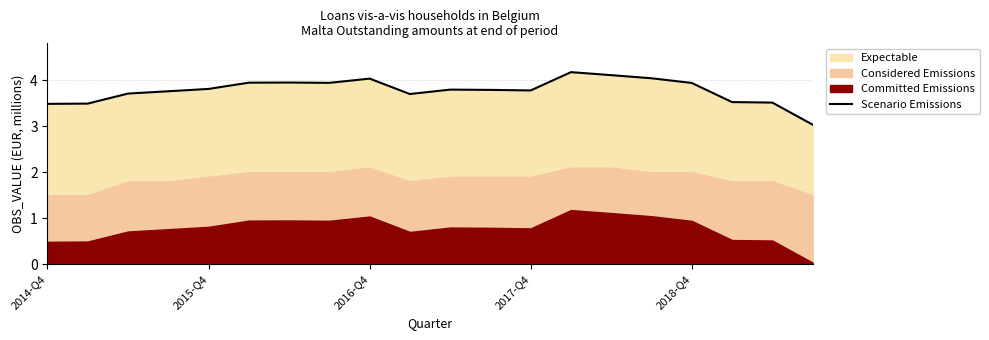

What is the maximum value shown in the chart?

4.2